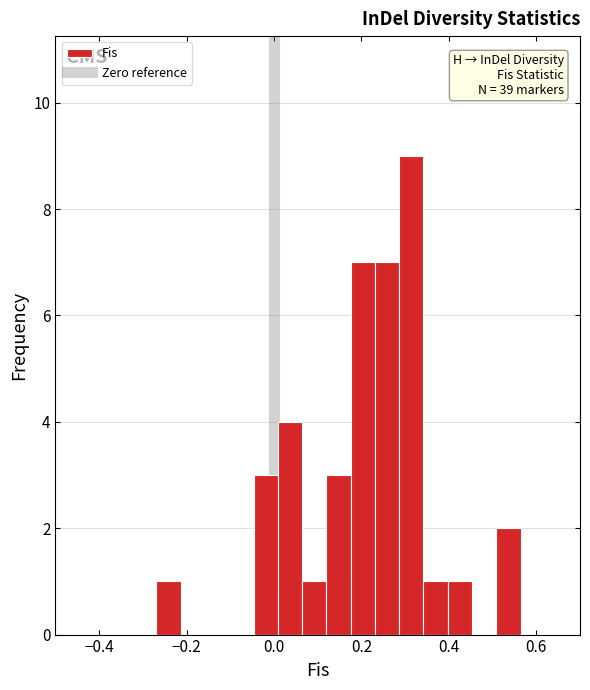

Read against the x-axis, roughly where is the centre of the tallest bar?

0.32